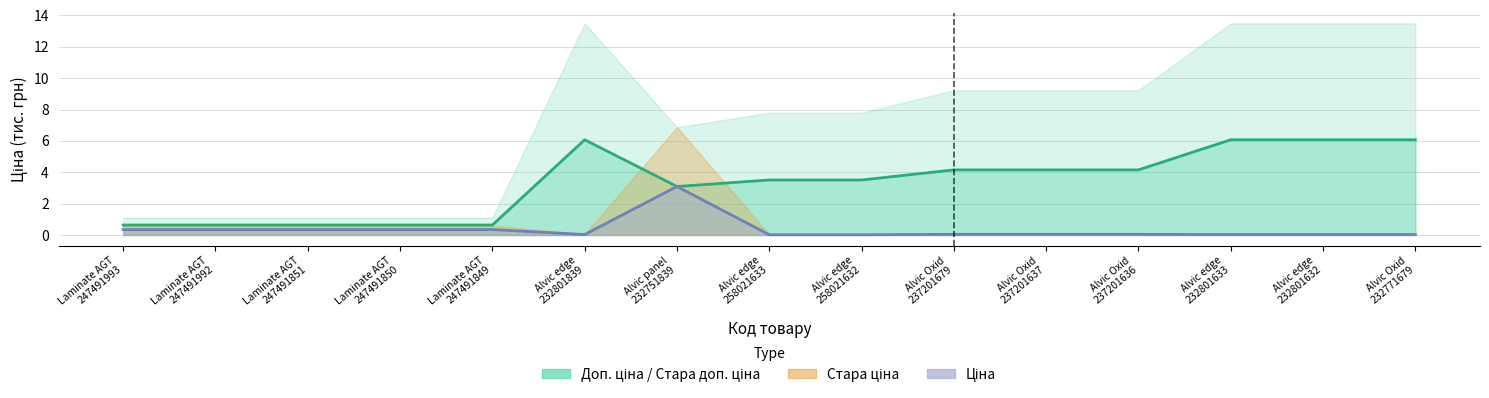

True or false: Доп. ціна has a value of 8.4 at Alvic edge 232801633.

False